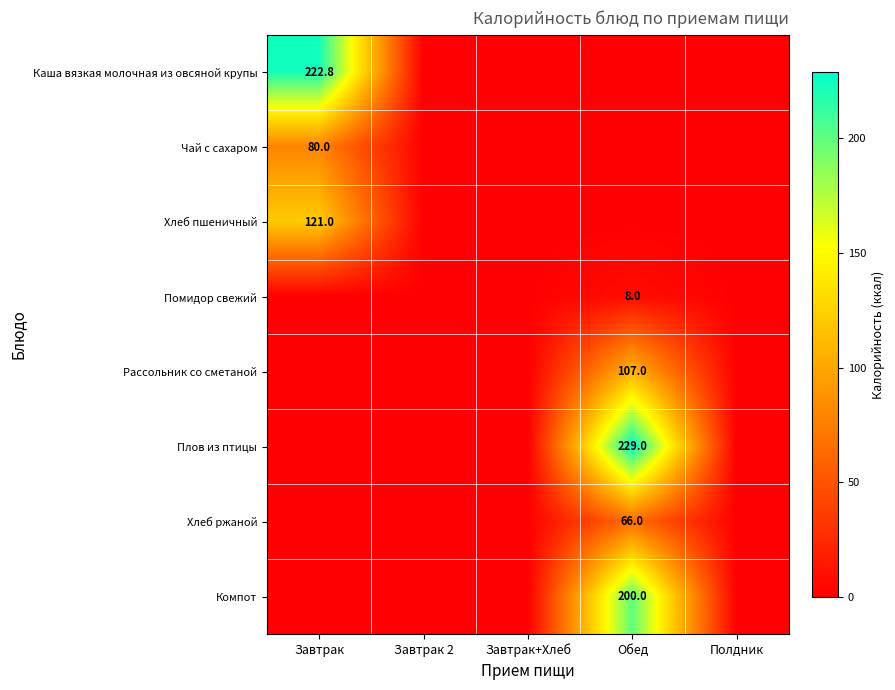

True or false: Хлеб ржаной has a value of 66.0 at Обед.

True